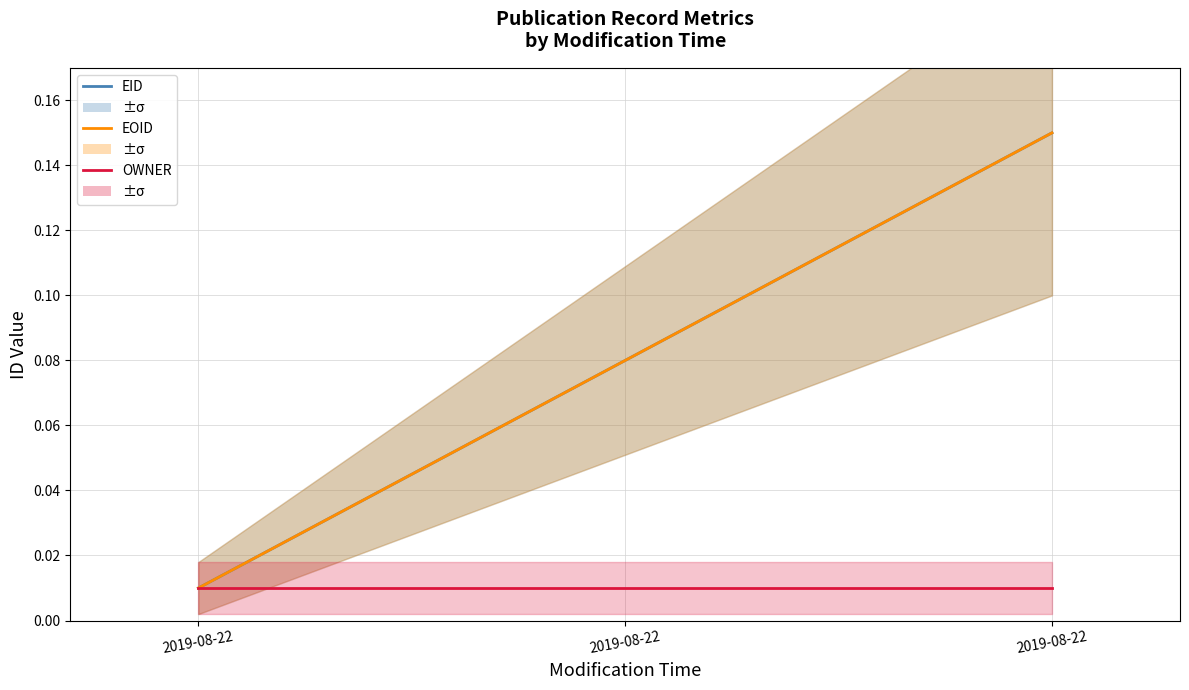

Rank the series by their maximum value, from lowest to highest.

OWNER, EID, EOID